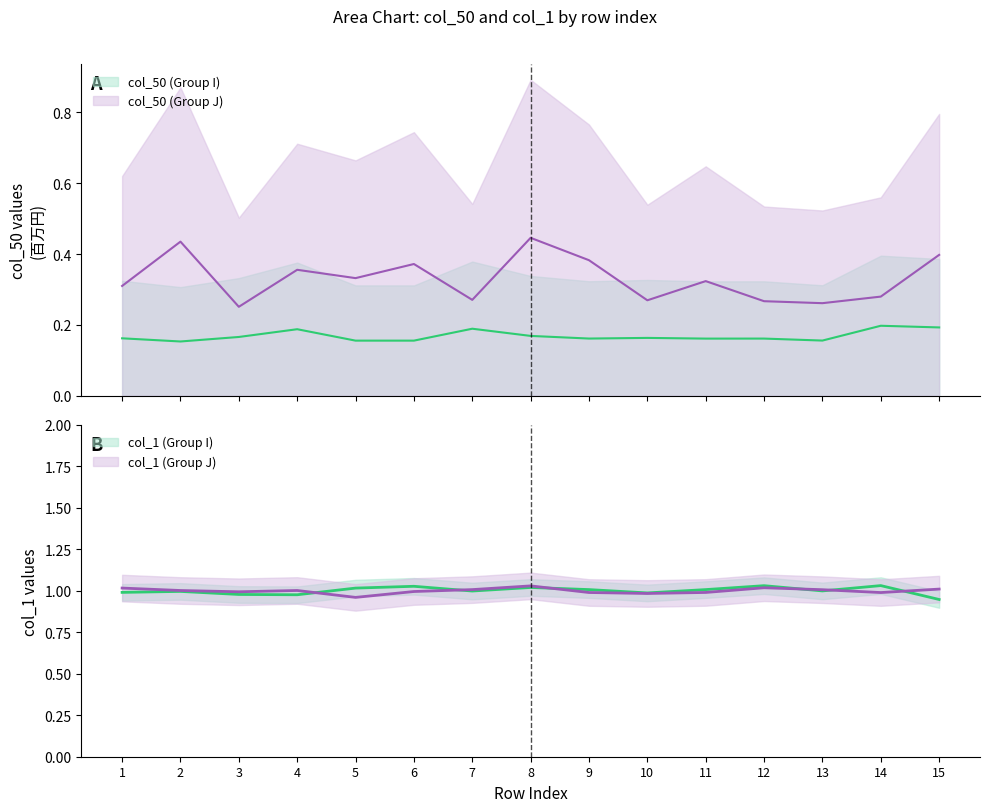

Does the chart have visible grid lines?

No